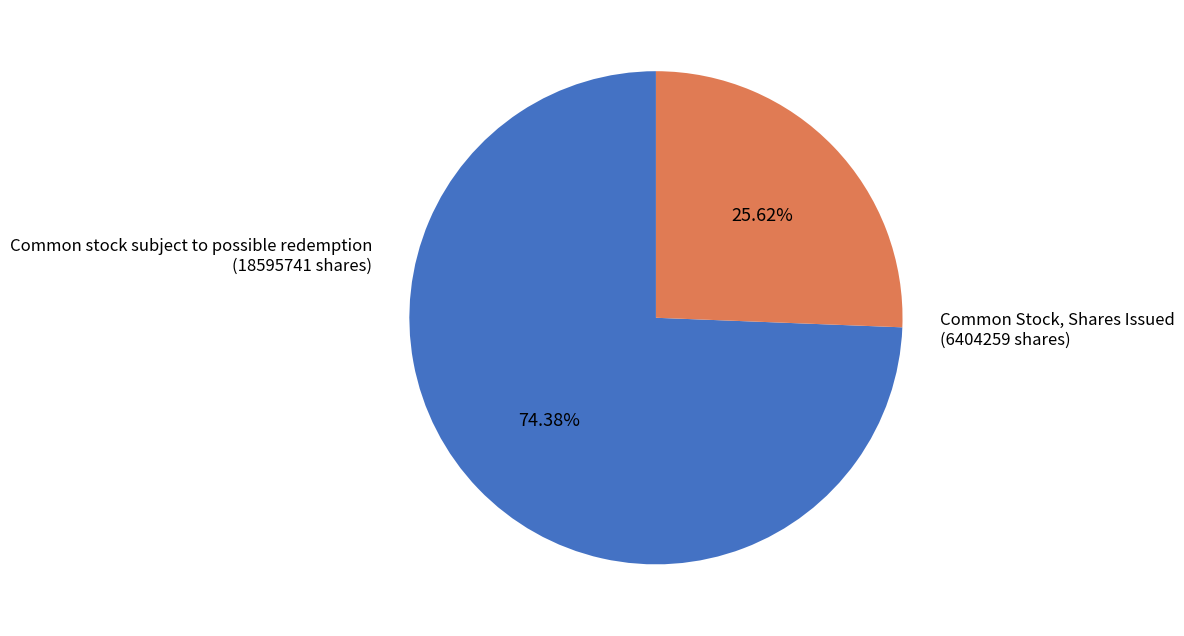

Is there a majority slice in this chart?

Yes